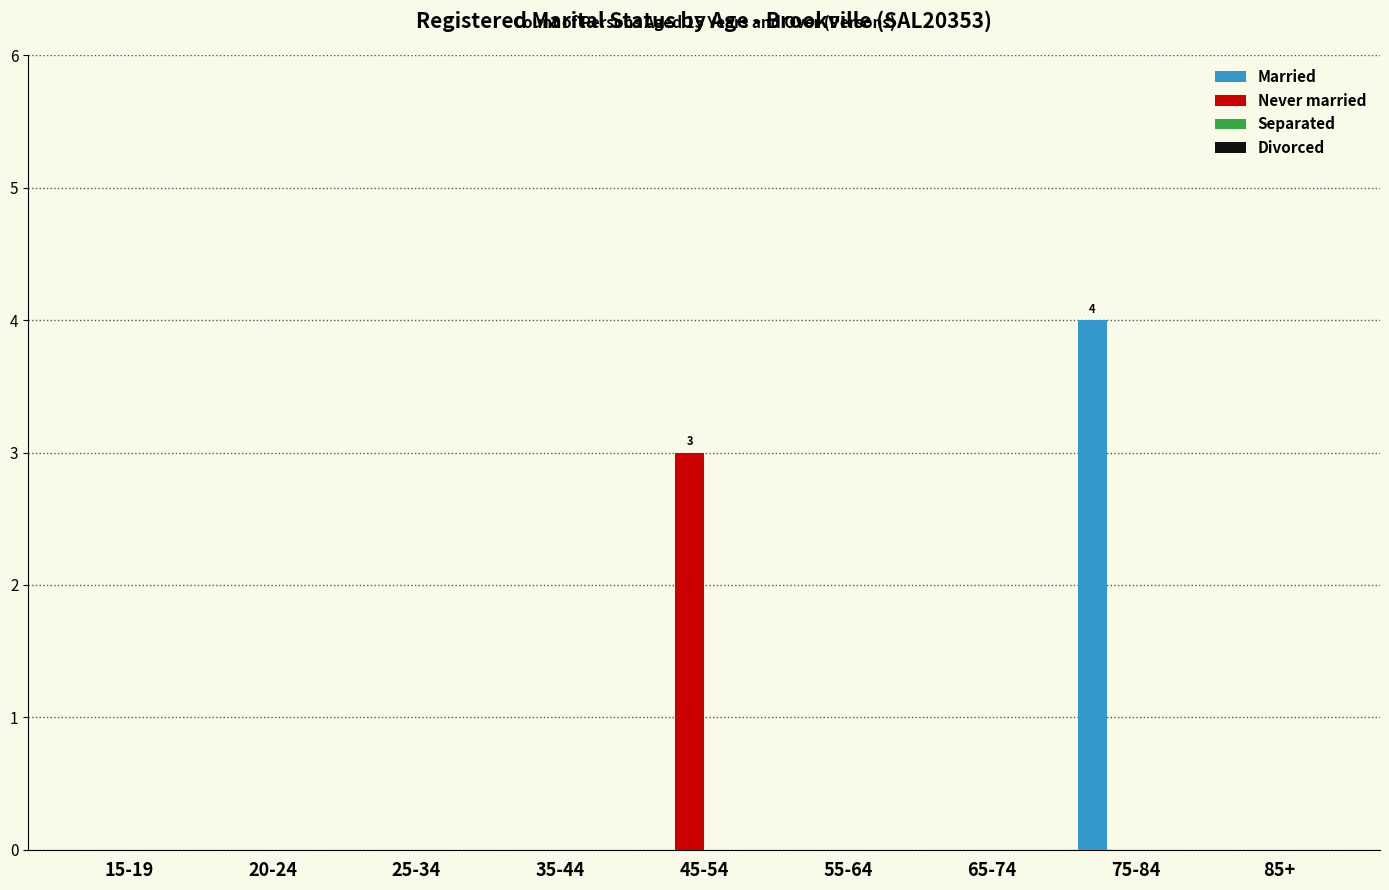

How many data points does each series have?

9